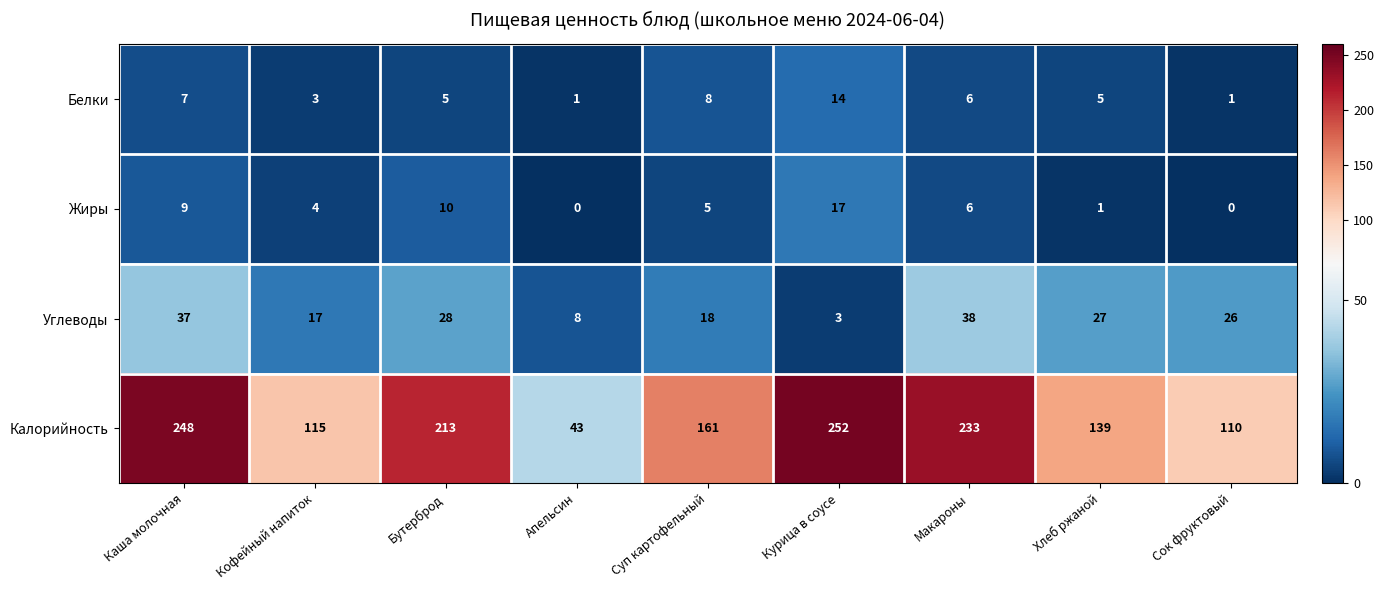

What is the maximum value for Углеводы?

38